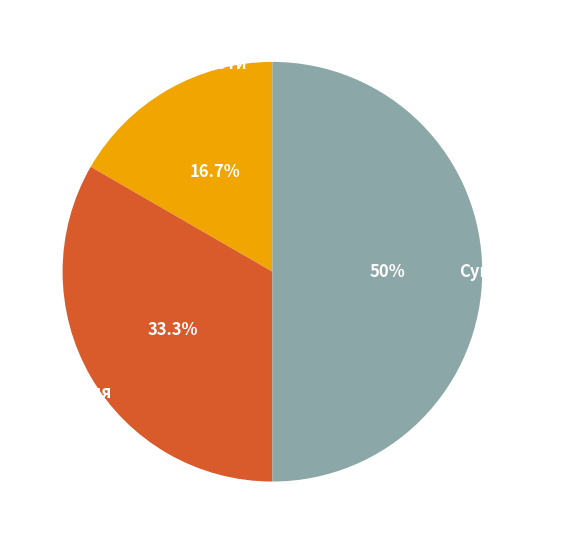

Is there any slice that represents more than half of the pie?

No